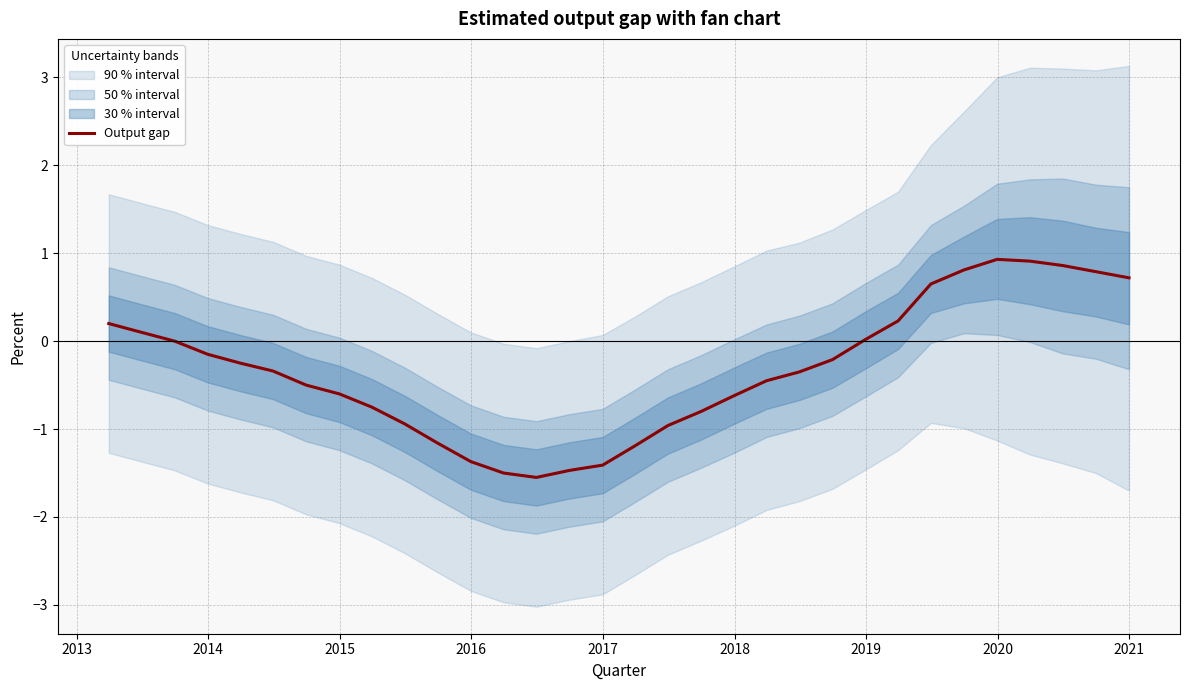

What is the greatest value displayed?

0.9